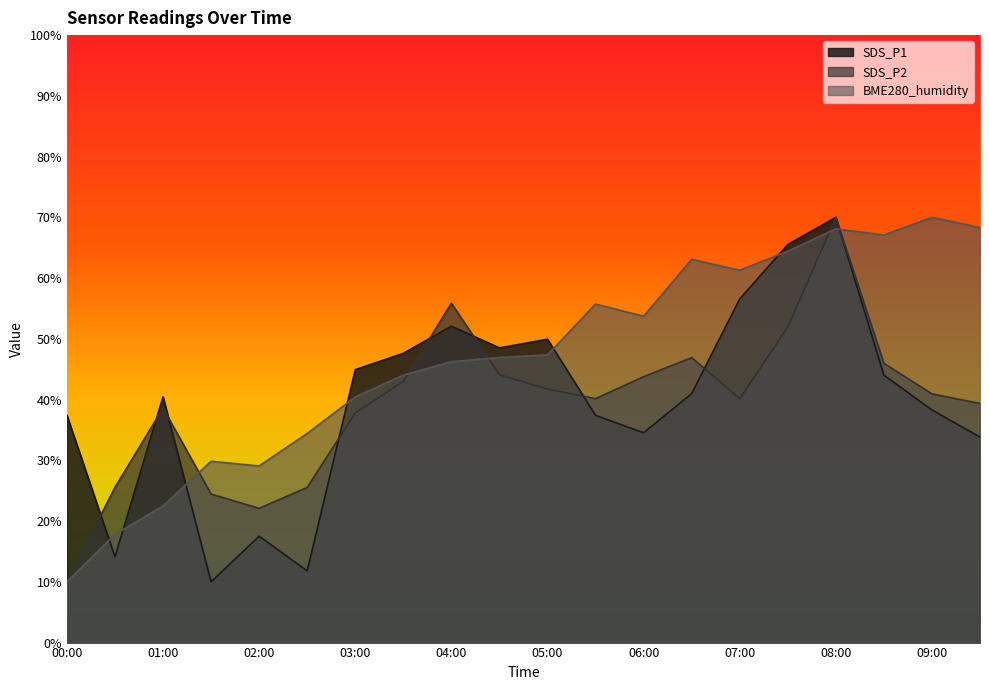

At which label does SDS_P2 reach its minimum?

00:00